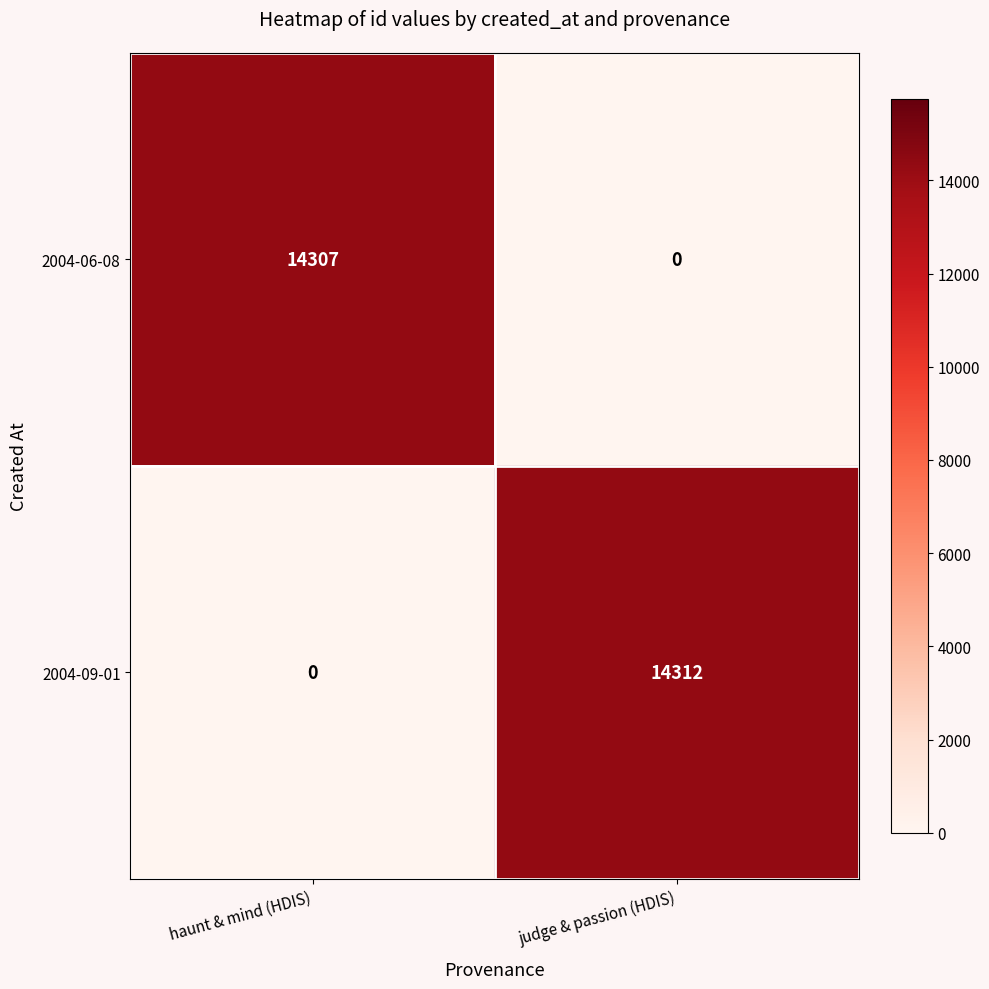

List the labels in order of 2004-09-01 value, smallest first.

haunt & mind (HDIS), judge & passion (HDIS)